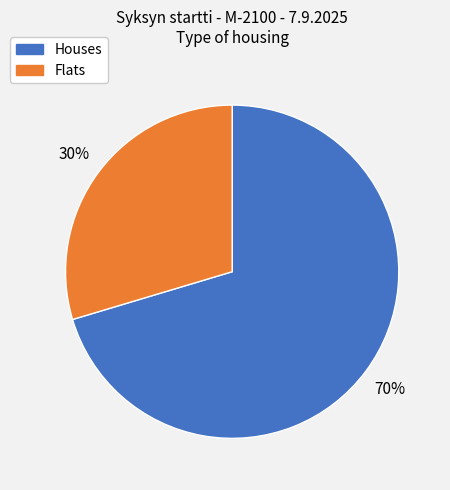

To the nearest percent, what is the average slice percentage?

50%